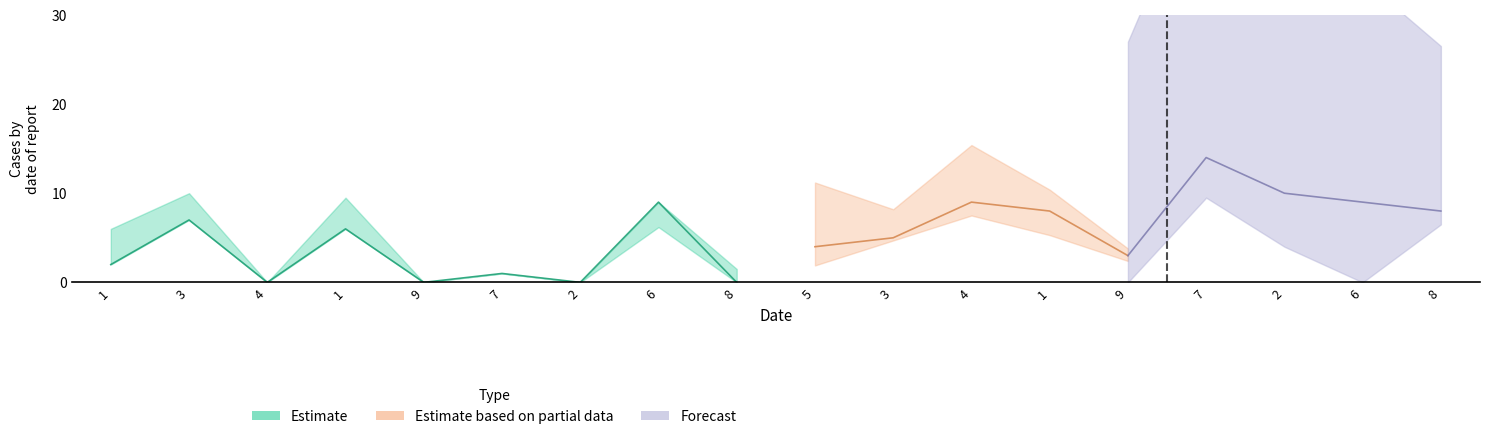

The value of col_6 at 1 is 8. True or false?

False